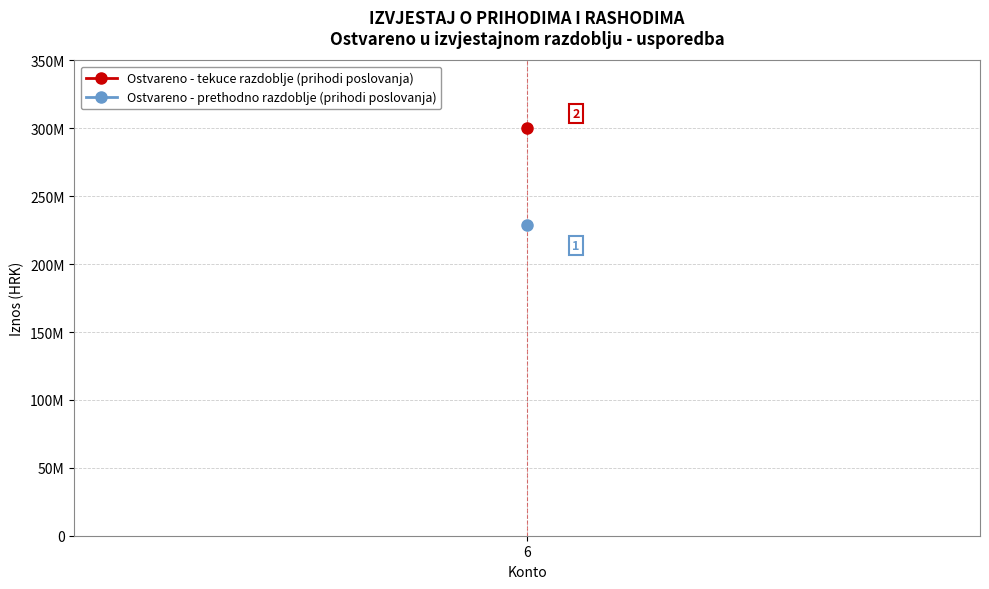

How many lines are shown in the chart?

2